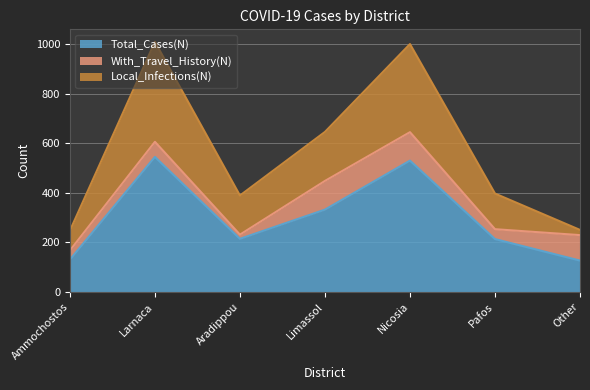

Which category has the highest value in the Local_Infections(N) series?

Larnaca